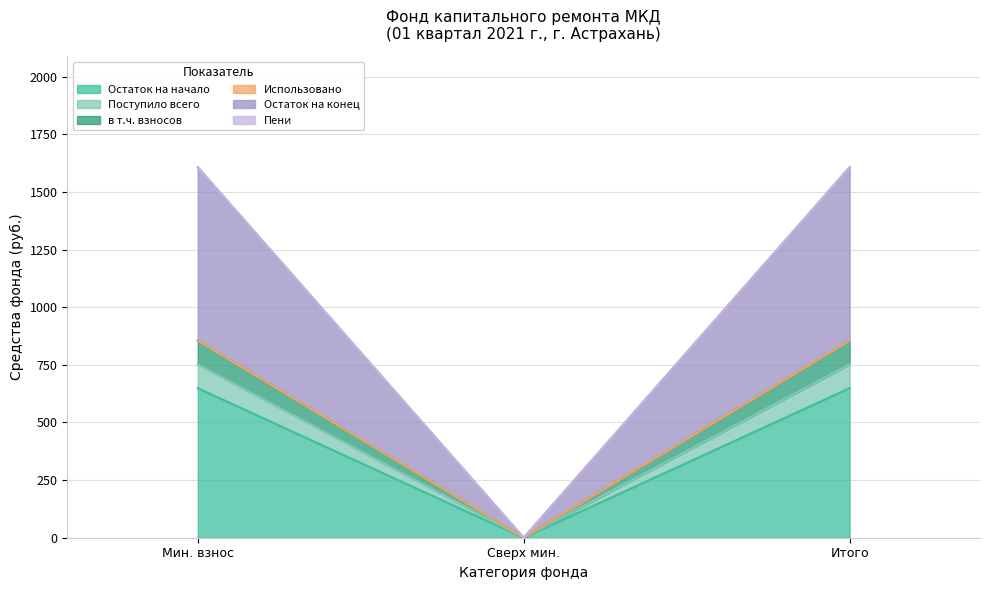

How many values in Остаток на начало are above zero?

2